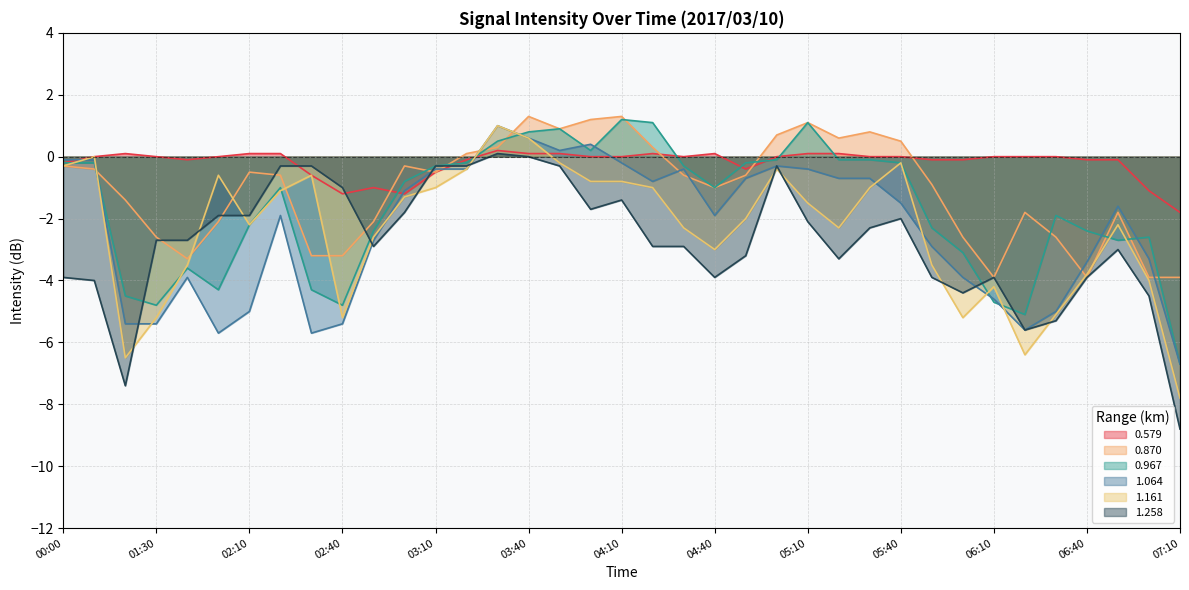

What is the average value of the 1.064 series?

-2.3